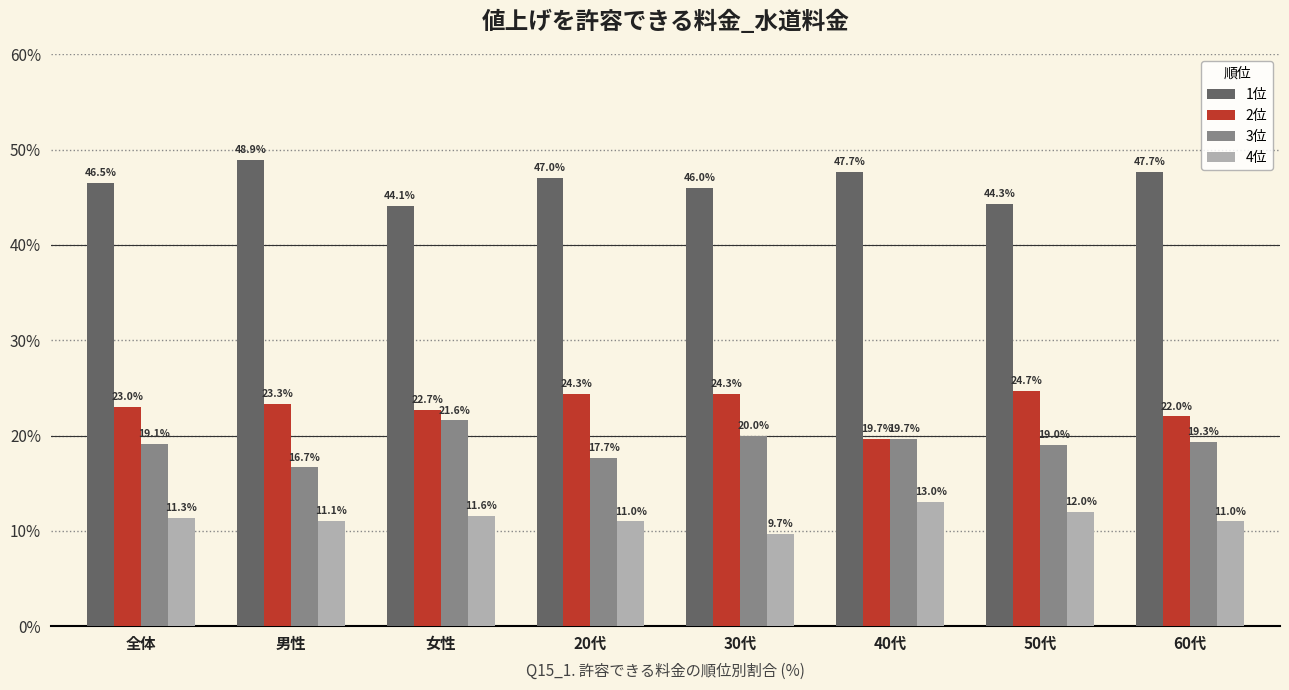

What value does the 1位 series have at 60代?

47.7